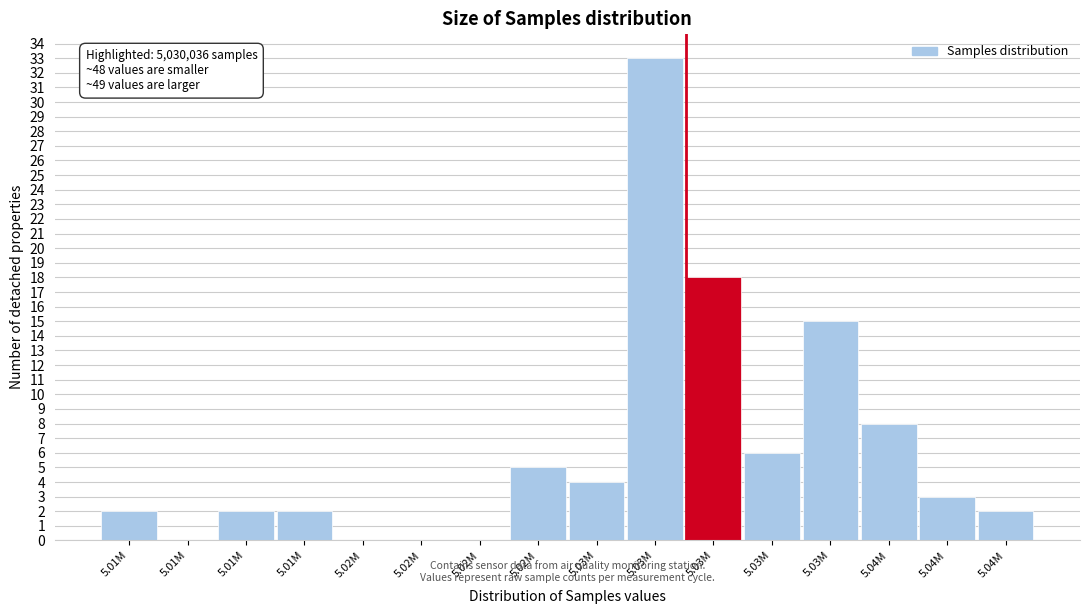

Are the bars horizontal?

No